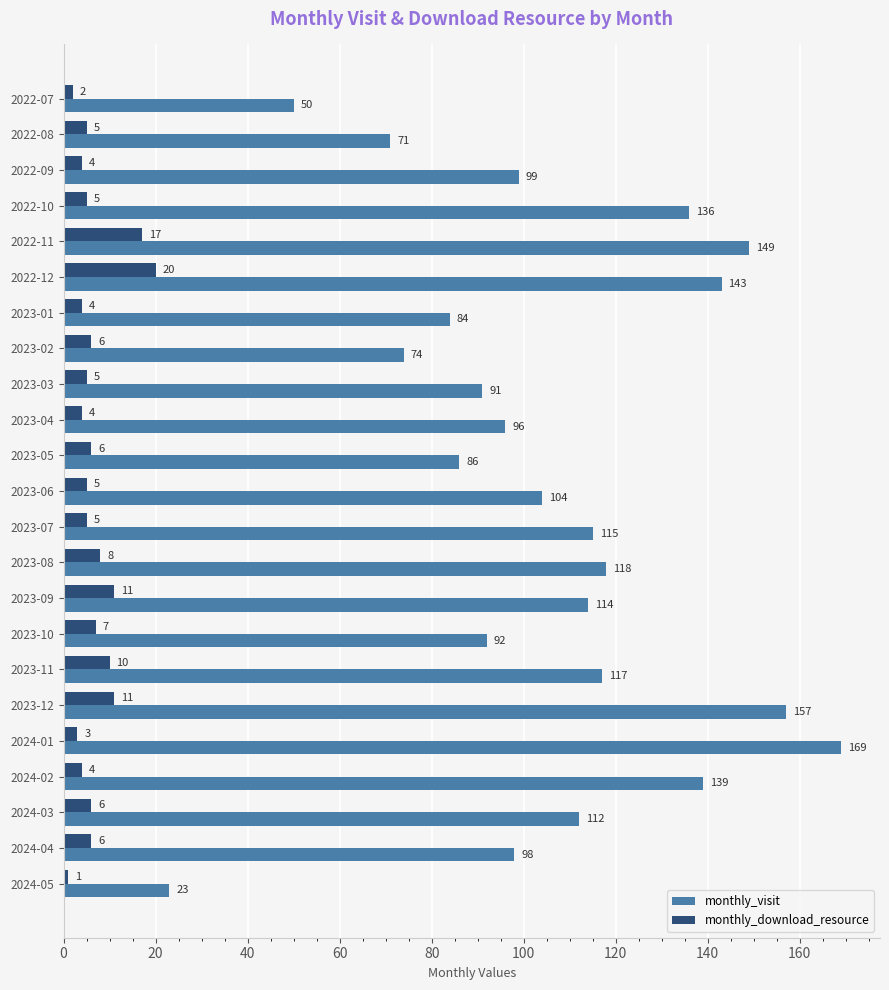

How many data points in monthly_visit are less than 104?

11